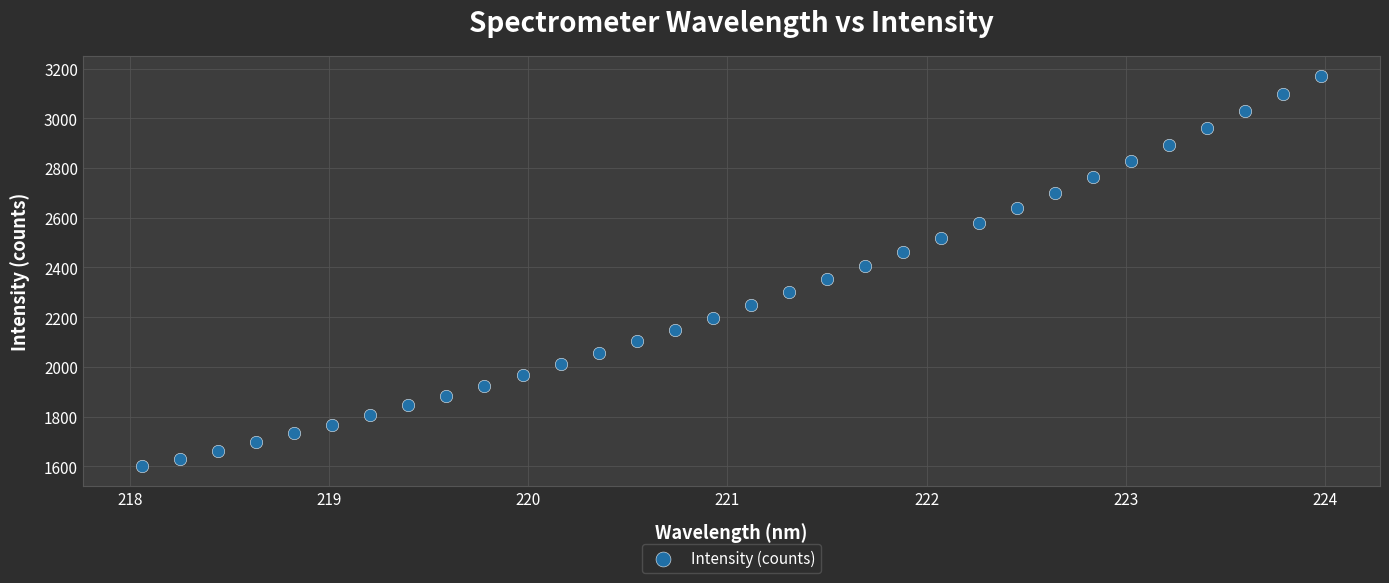

What is the range of Y values (max minus min)?

1571.8